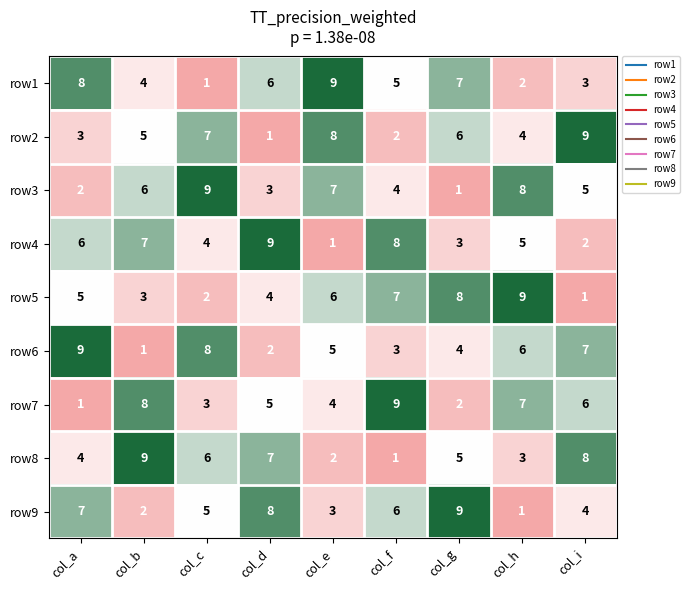

What is the total value across all series at col_b?

45